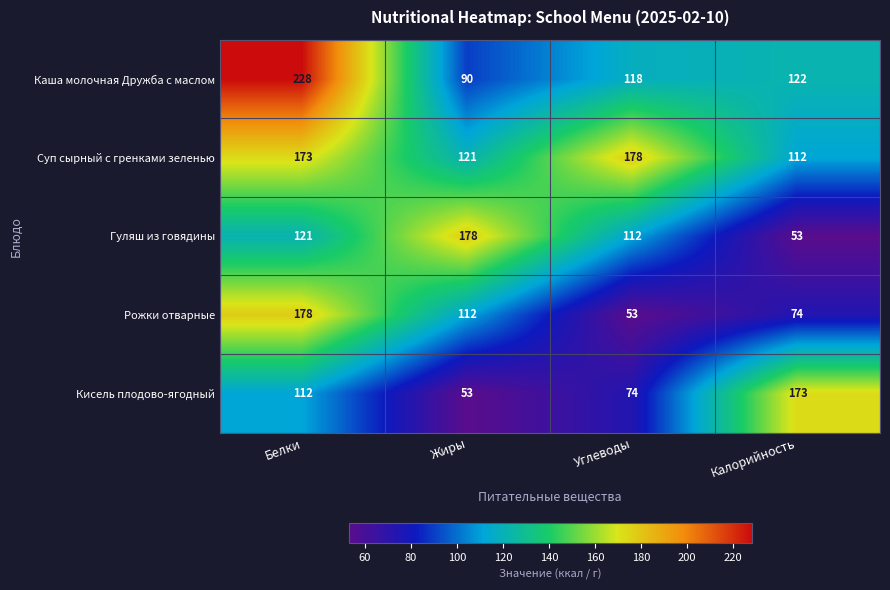

At Жиры, list the series in order from smallest to largest.

Кисель плодово-ягодный, Каша молочная Дружба с маслом, Рожки отварные, Суп сырный с гренками зеленью, Гуляш из говядины